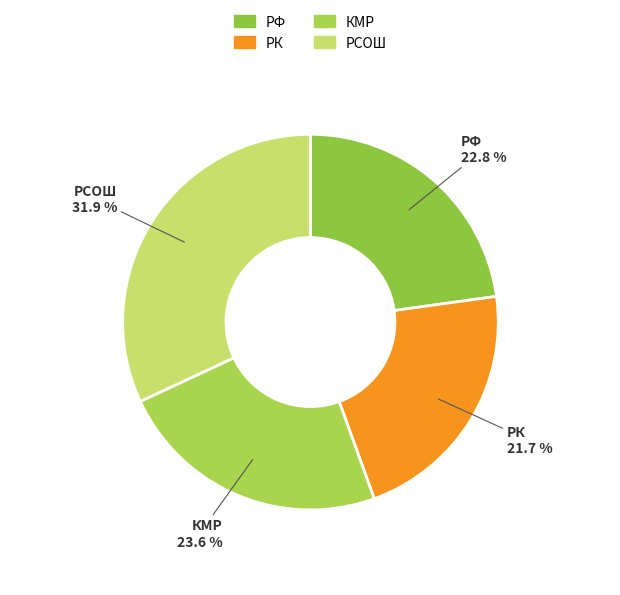

To the nearest percent, what is the difference between the largest and smallest slice percentages?

10%